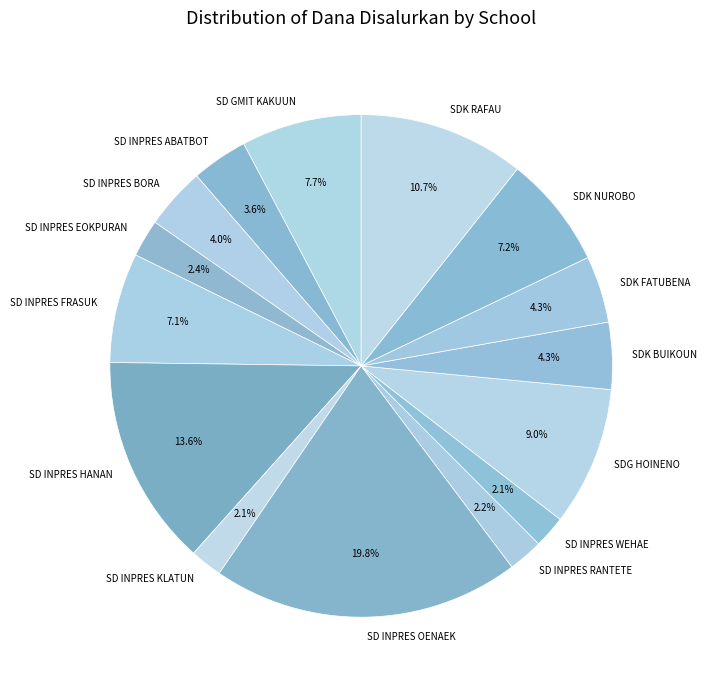

Which category has the biggest portion of the pie?

SD INPRES OENAEK